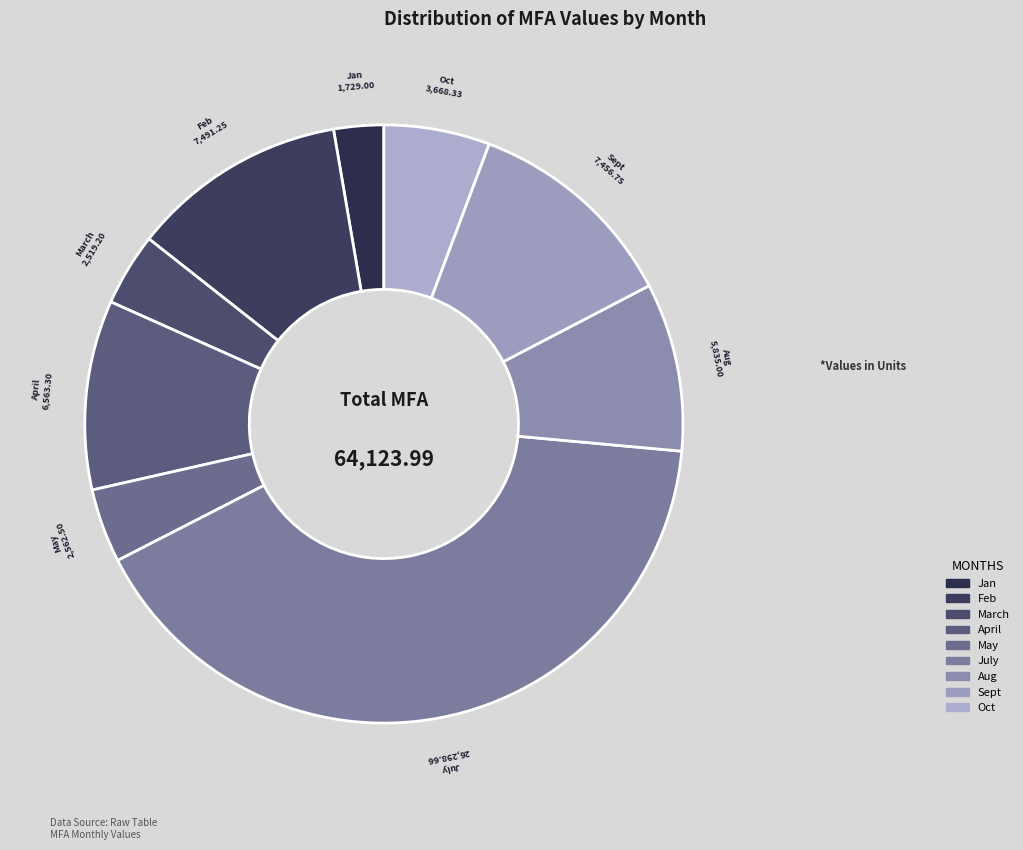

Approximately how many times larger is the value at Jan compared to May?

0.7